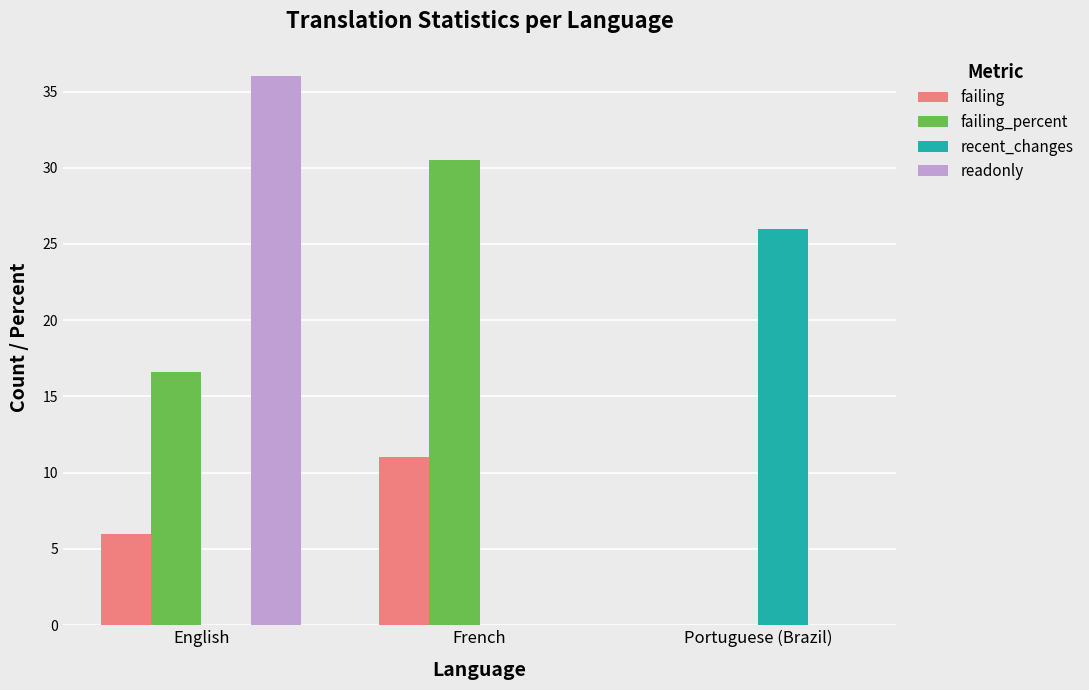

At which label does failing_percent reach its peak?

French